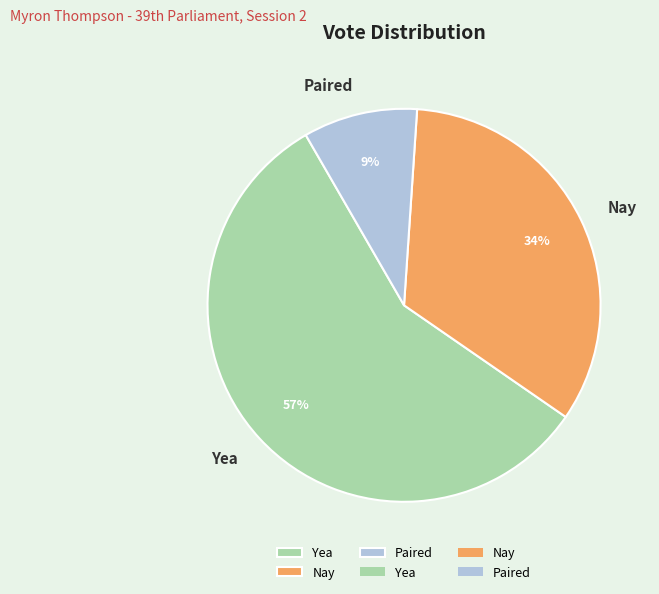

Combined, do Yea and Nay account for over 50%?

Yes